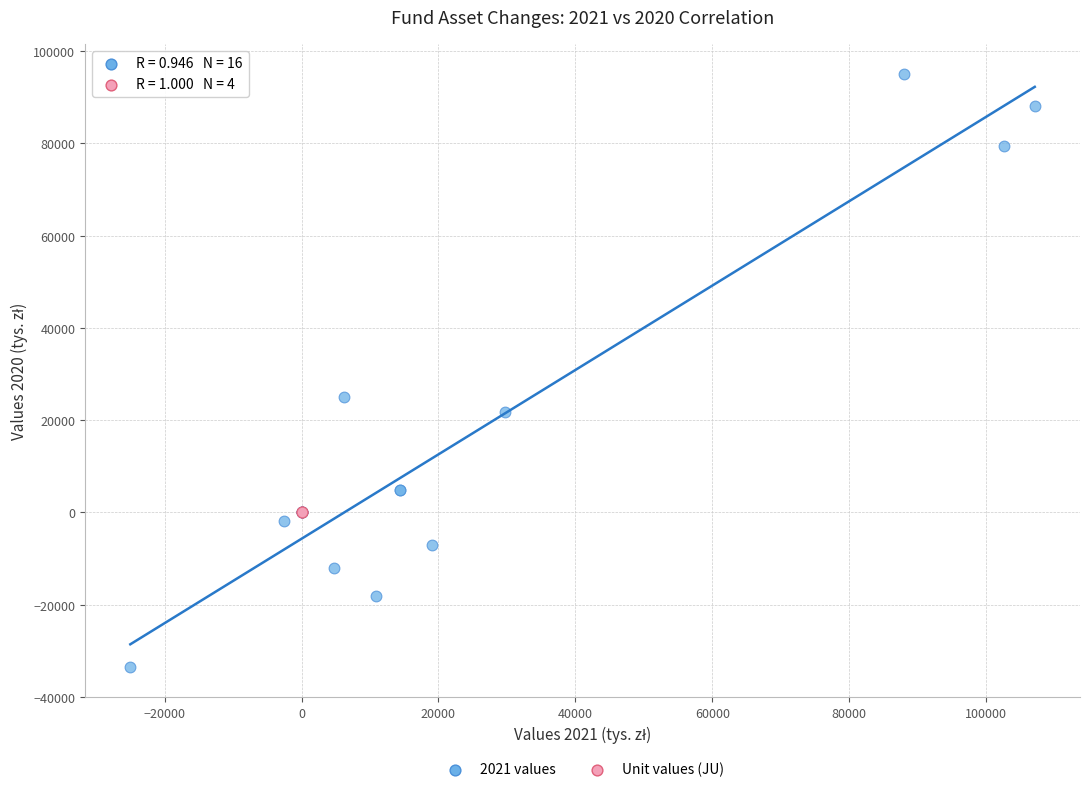

Which series reaches the maximum Y coordinate?

2021 values